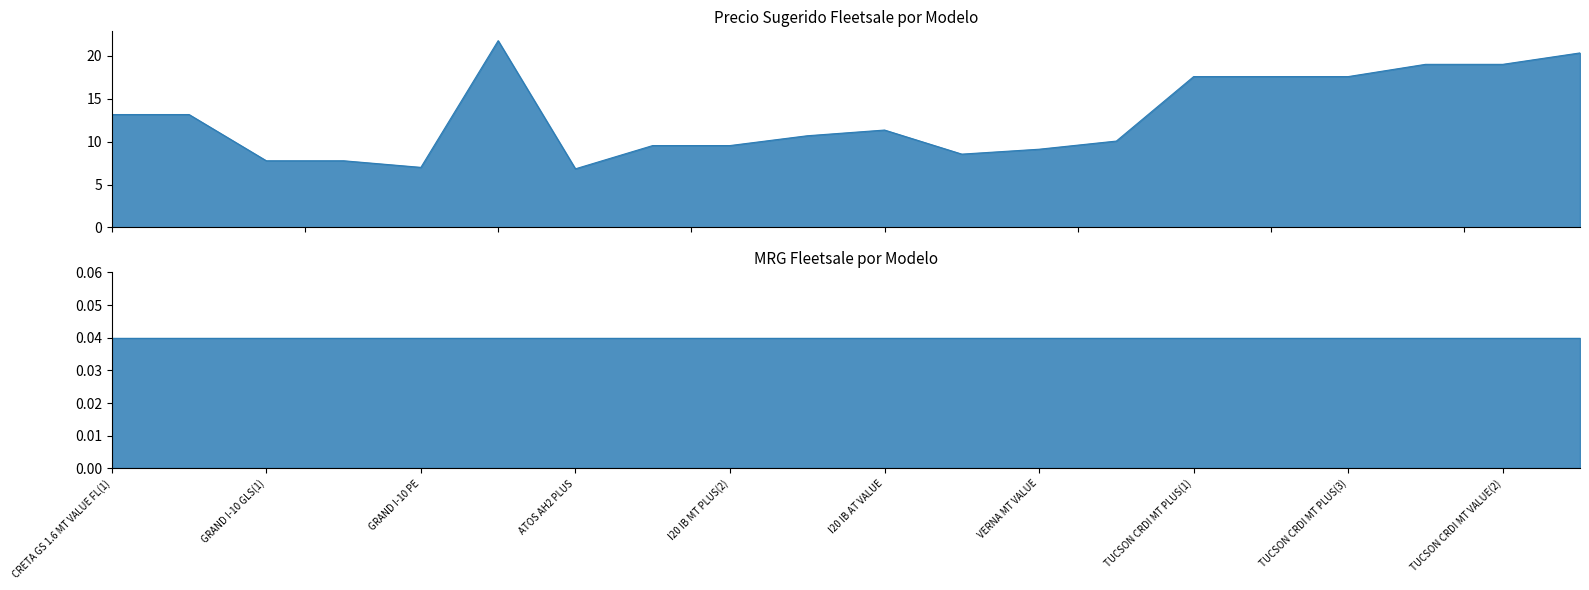

List the labels in order of value, smallest first.

ATOS AH2 PLUS, GRAND I-10 PE, GRAND I-10 GLS(1), GRAND I-10 GLS(2), VERNA MT PLUS, VERNA MT VALUE, I20 IB MT PLUS(1), I20 IB MT PLUS(2), VERNA AT VALUE, I20 IB MT VALUE, I20 IB AT VALUE, CRETA GS 1.6 MT VALUE FL(1), CRETA GS 1.6 MT VALUE FL(2), TUCSON CRDI MT PLUS(1), TUCSON CRDI MT PLUS(2), TUCSON CRDI MT PLUS(3), TUCSON CRDI MT VALUE(1), TUCSON CRDI MT VALUE(2), TUCSON CRDI AT VALUE, VELOSTER JS N